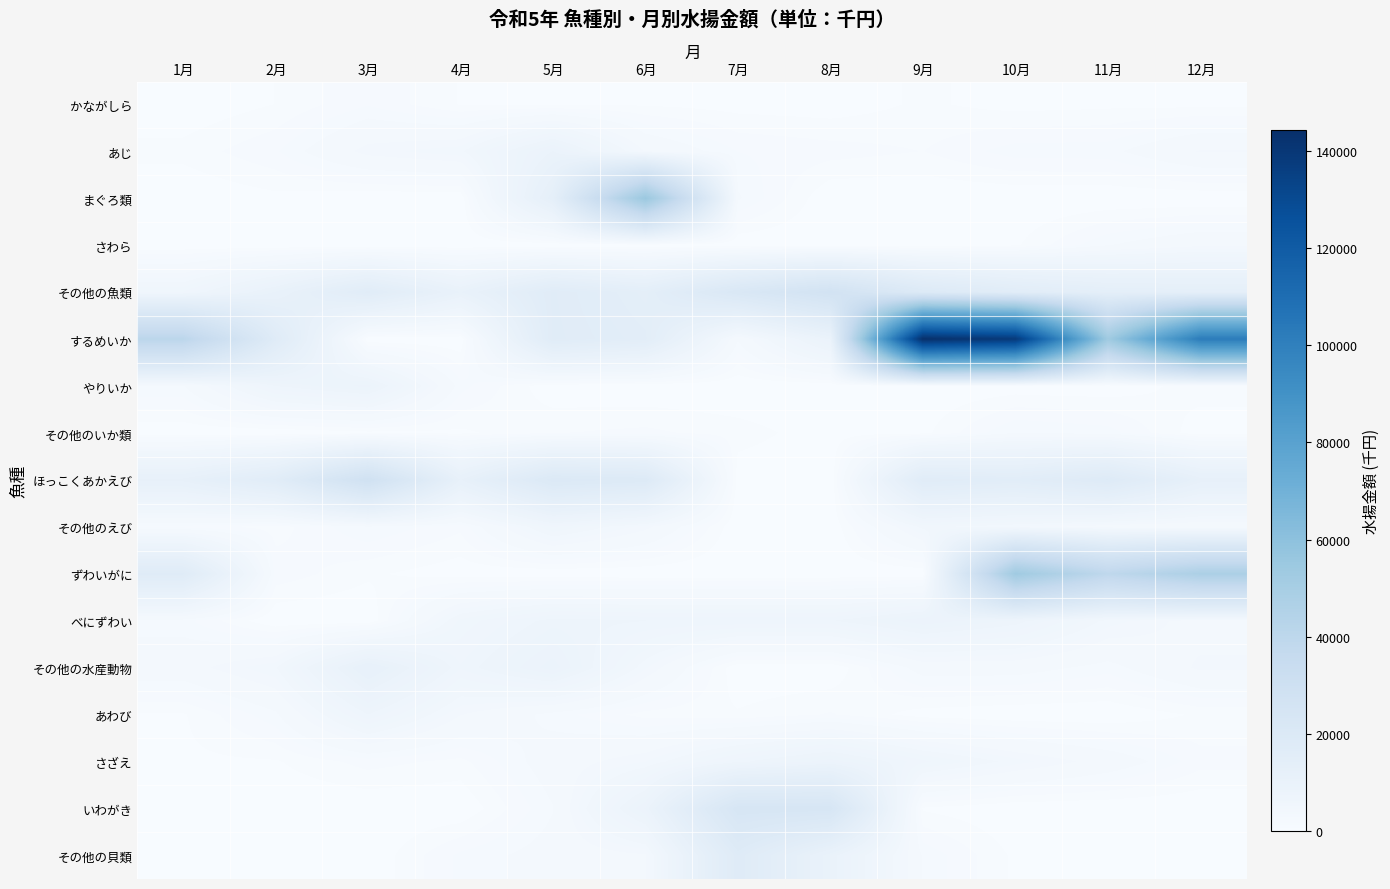

What is the greatest value displayed?

144420